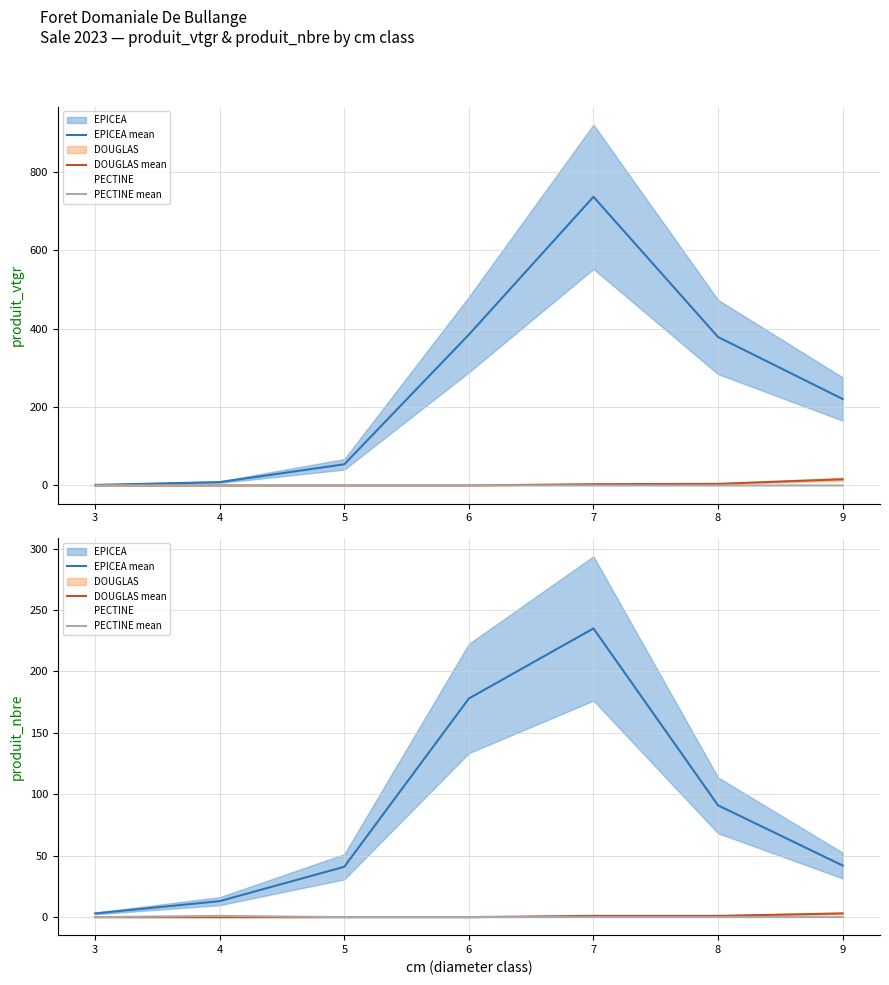

What is the maximum value for PECTINE mean?

1